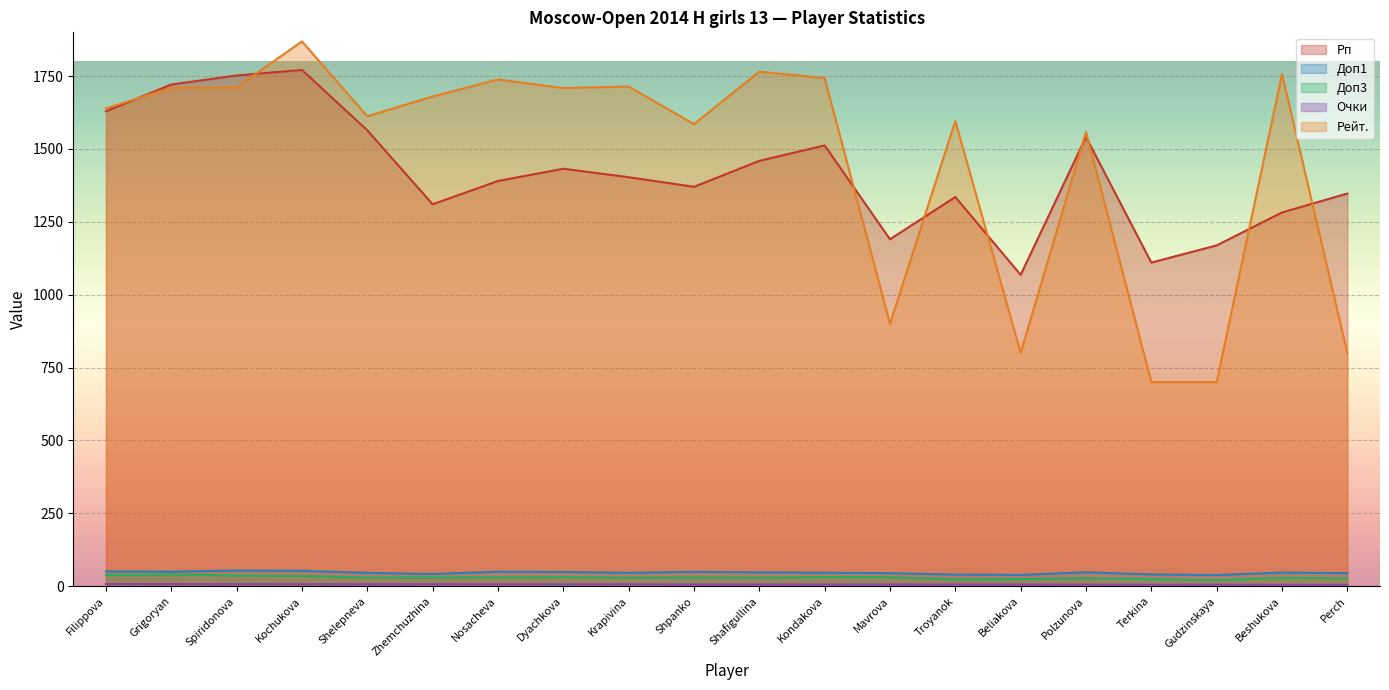

At which label is Очки closest to 6?

Nosacheva